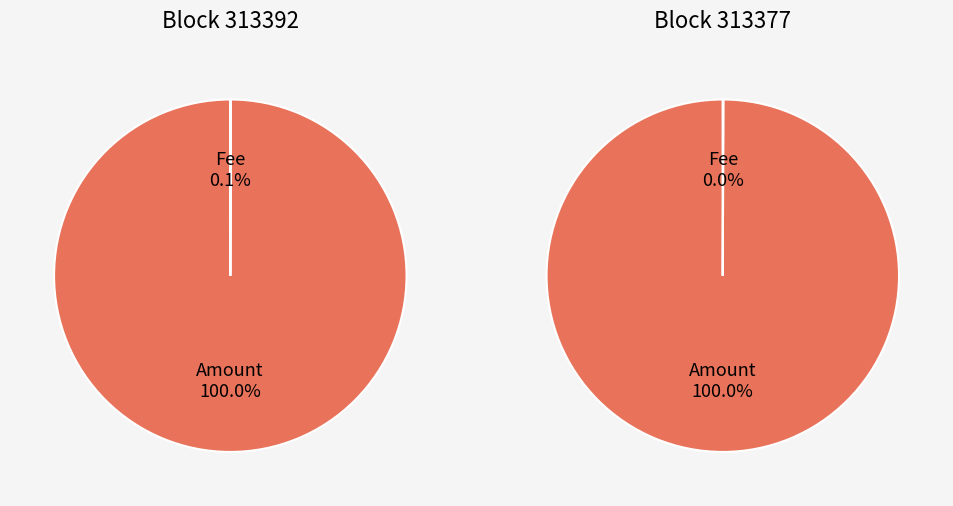

To the nearest percent, what is the average slice percentage?

50%